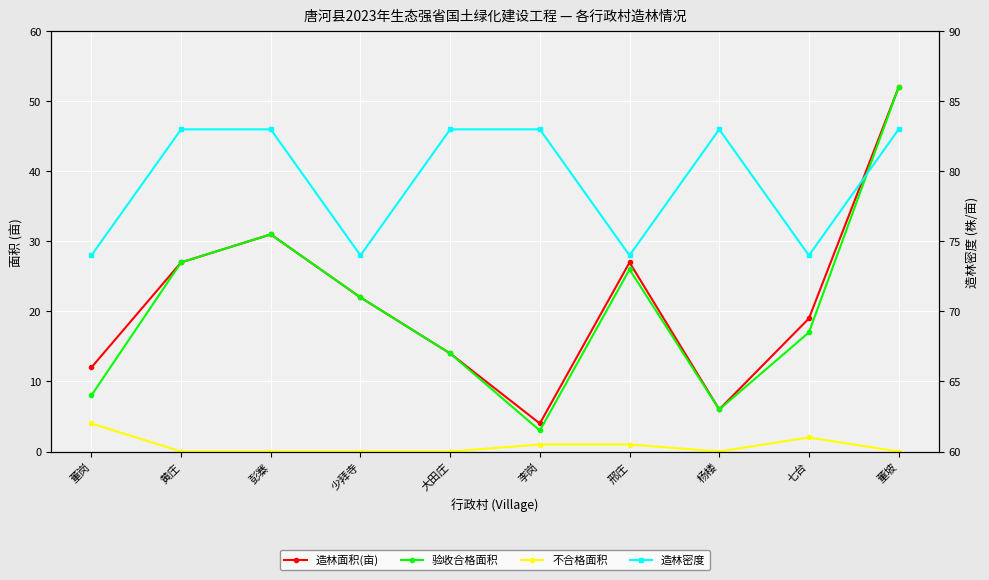

List the series in order of their peak value, lowest first.

不合格面积, 造林面积(亩), 验收合格面积, 造林密度